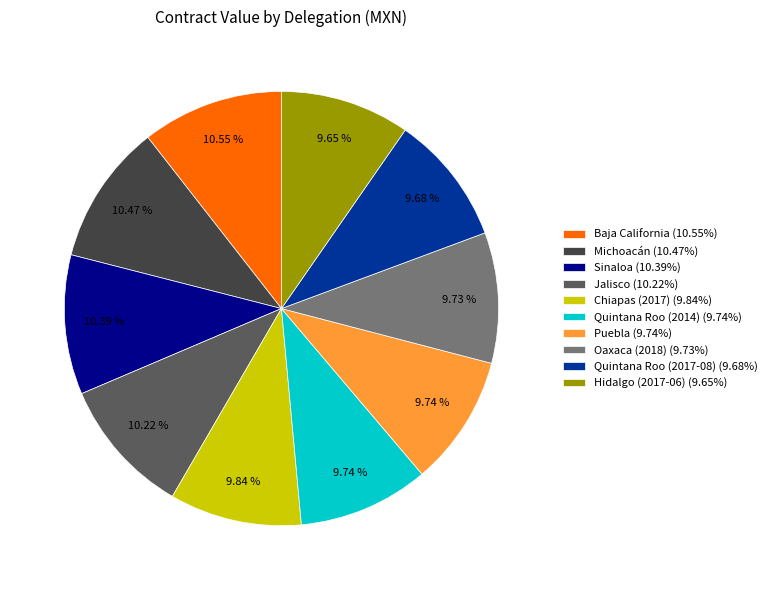

To the nearest percent, what portion does Quintana Roo (2014) represent?

10%